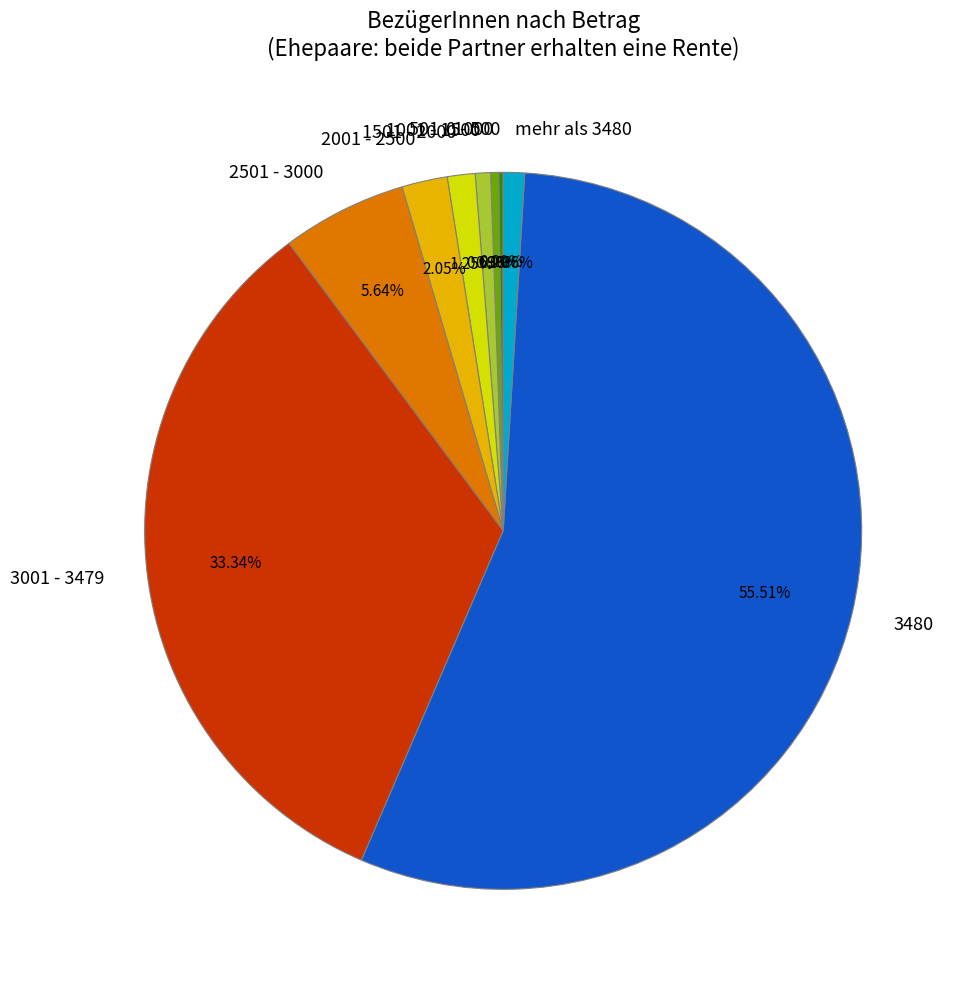

Approximately how many times larger is the value at 501 - 1000 compared to 1501 - 2000?

0.3